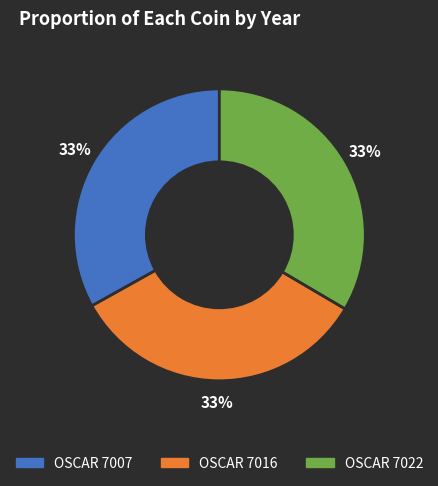

To the nearest percent, what portion does OSCAR 7016 represent?

33%